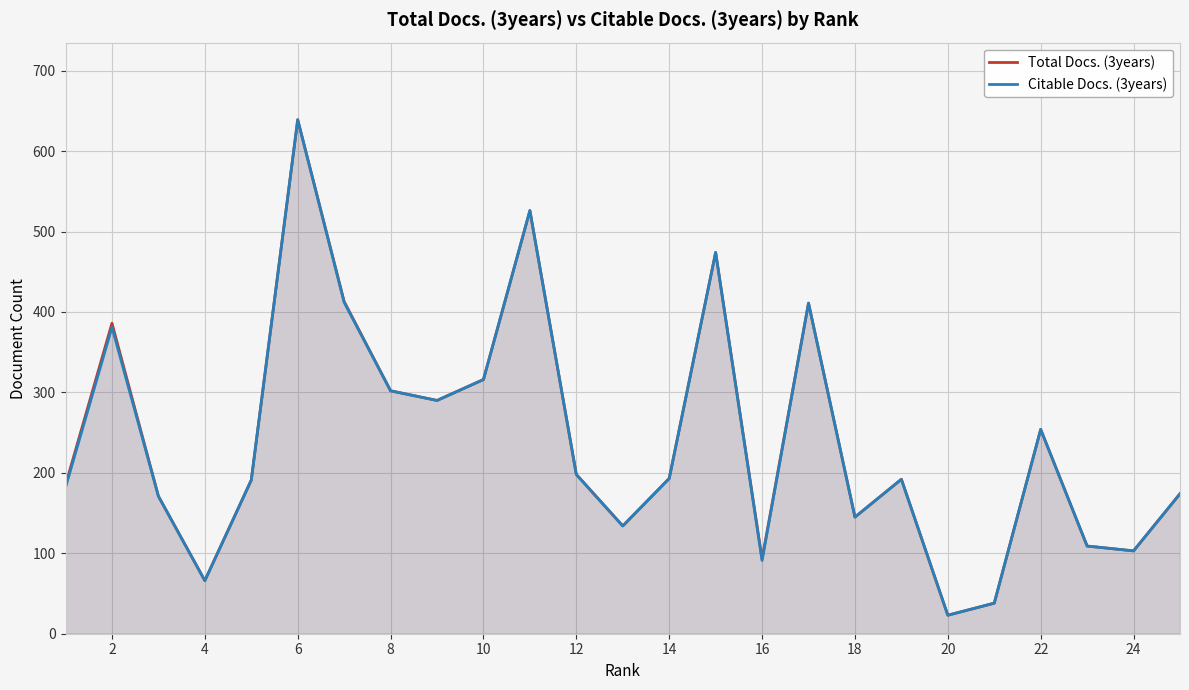

Which category has the lowest value in the Total Docs. (3years) series?

20